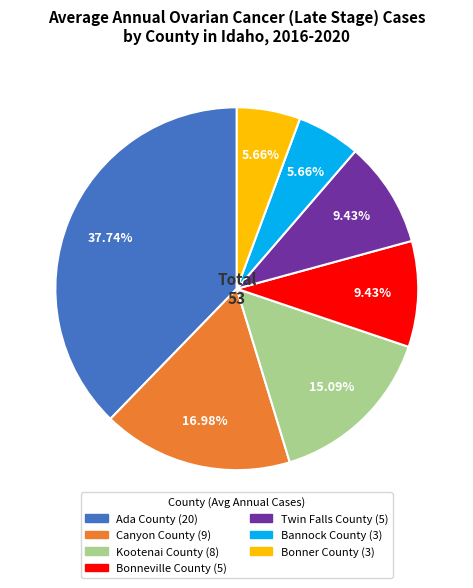

Combined, do Twin Falls County and Bonneville County account for over 50%?

No